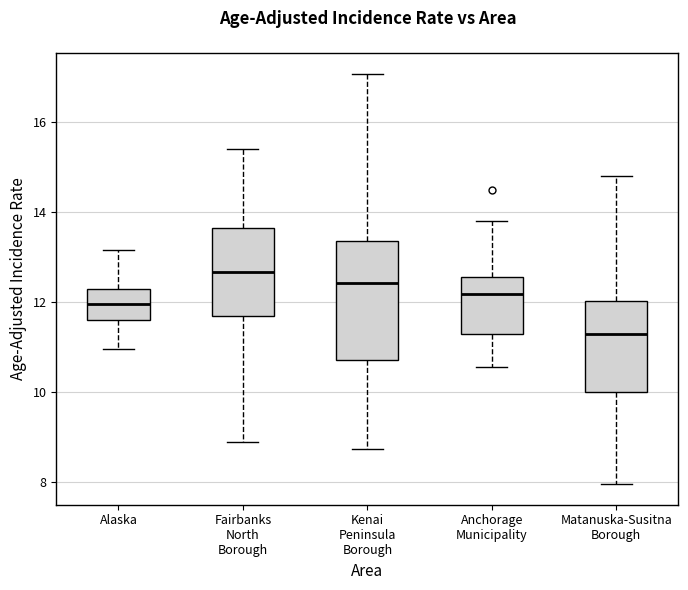

Which box has the lowest median line?

Matanuska-Susitna Borough